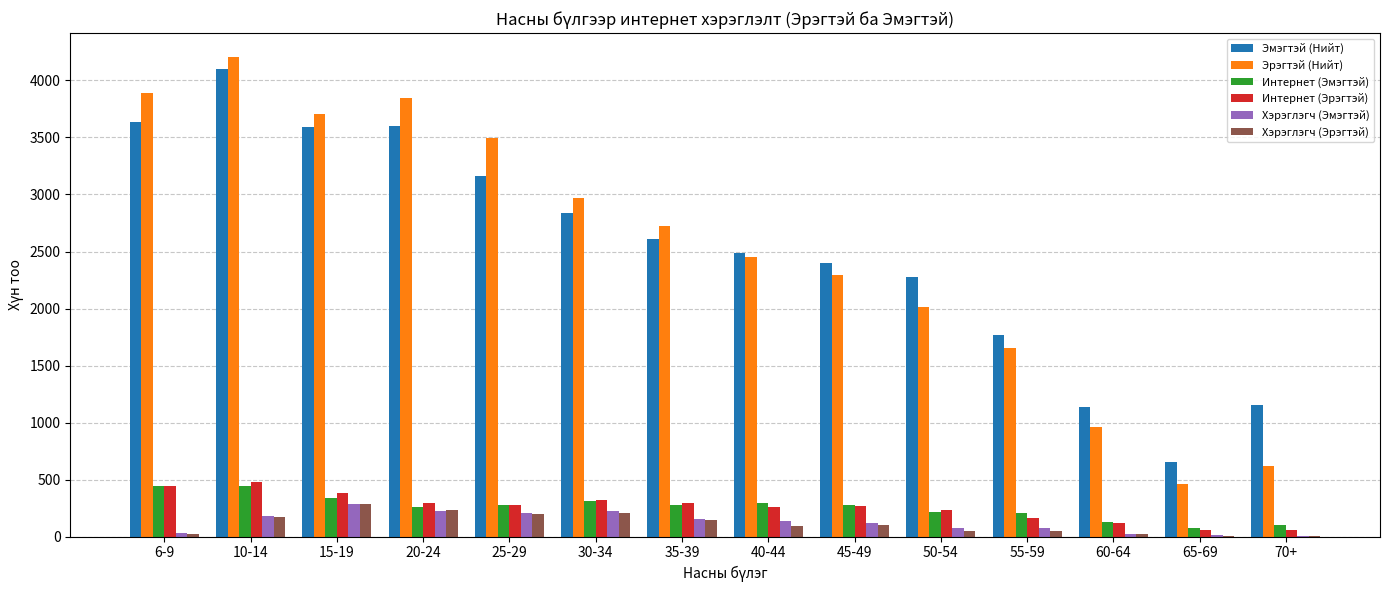

How many groups of bars are there?

14